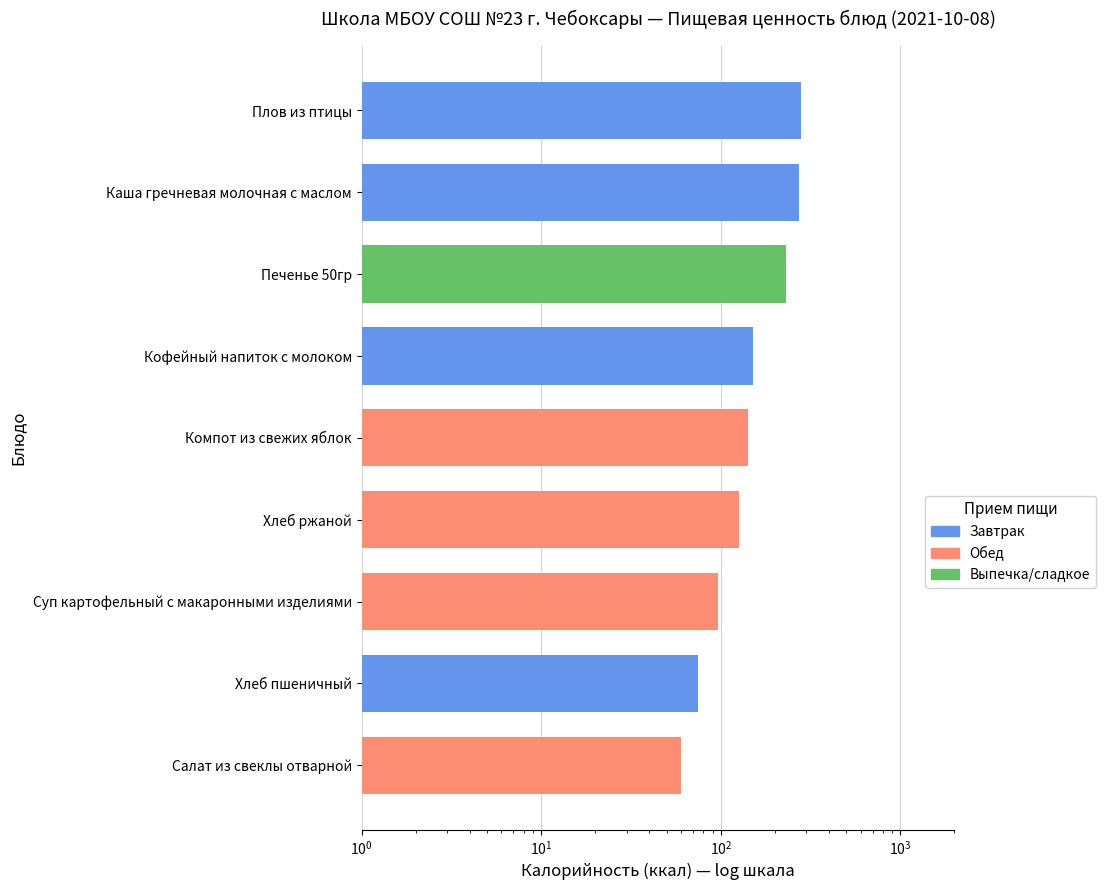

How many values exceed 142?

4